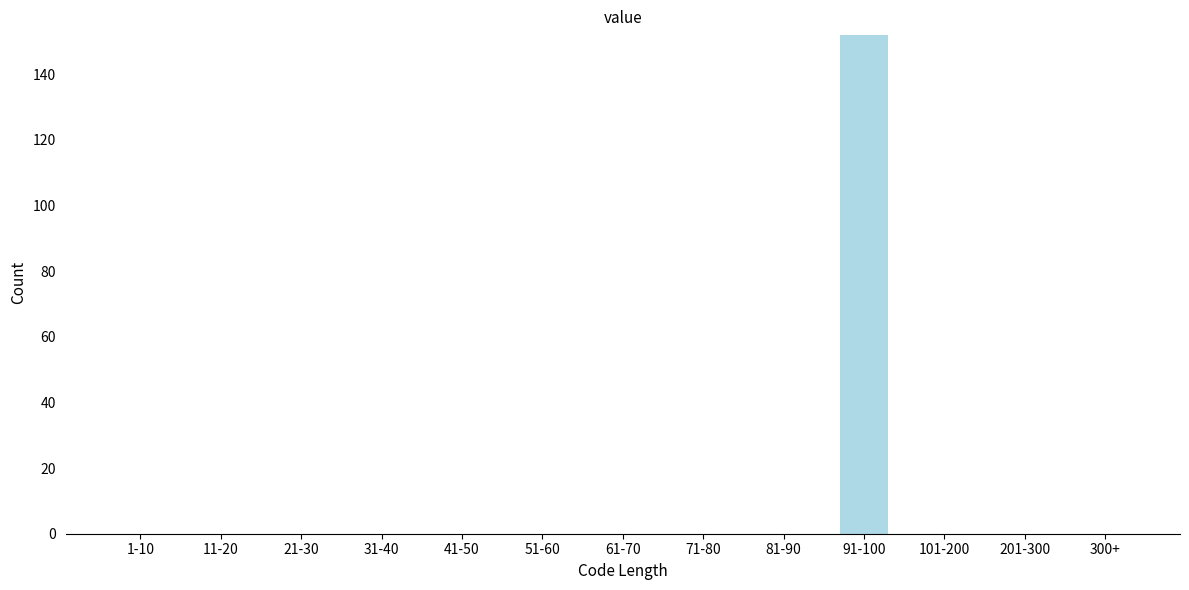

Reading left to right, transcribe all the data shown in this chart.

1-10=0	11-20=0	21-30=0	31-40=0	41-50=0	51-60=0	61-70=0	71-80=0	81-90=0	91-100=152	101-200=0	201-300=0	300+=0